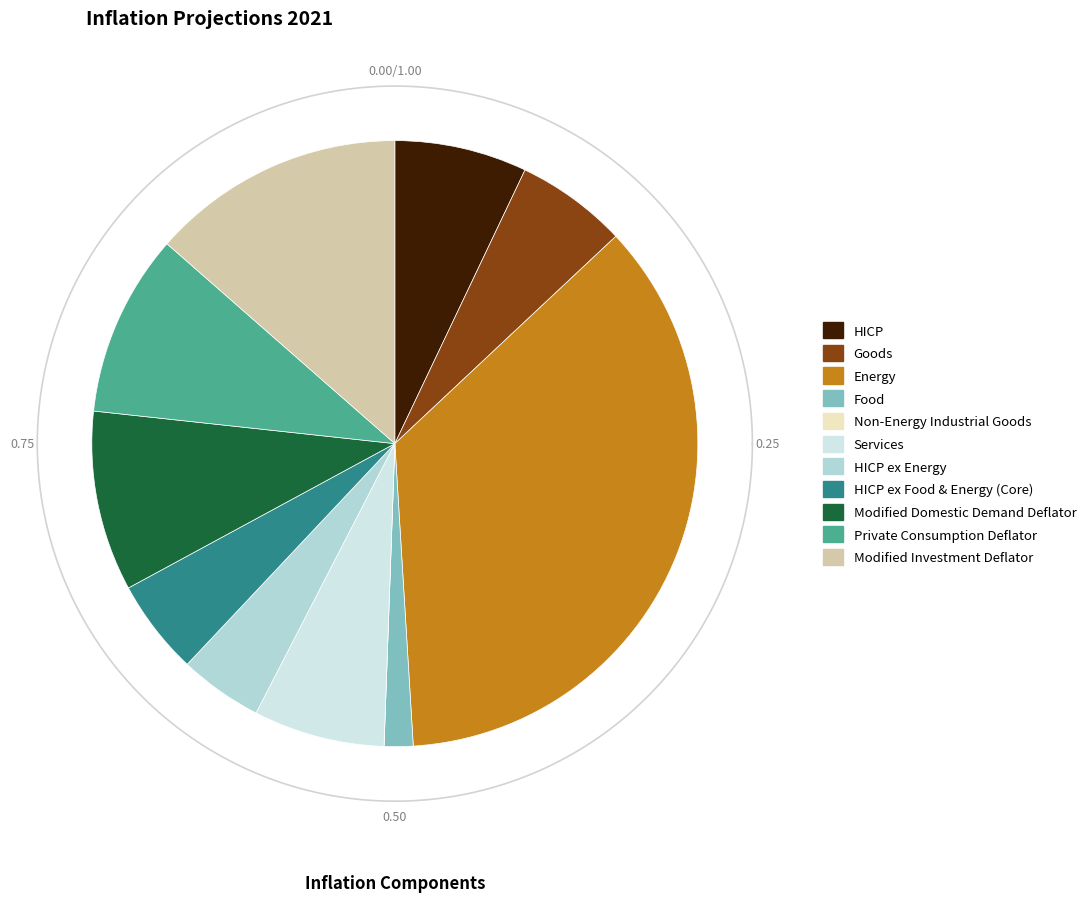

Which slice is the smallest?

Non-Energy Industrial Goods